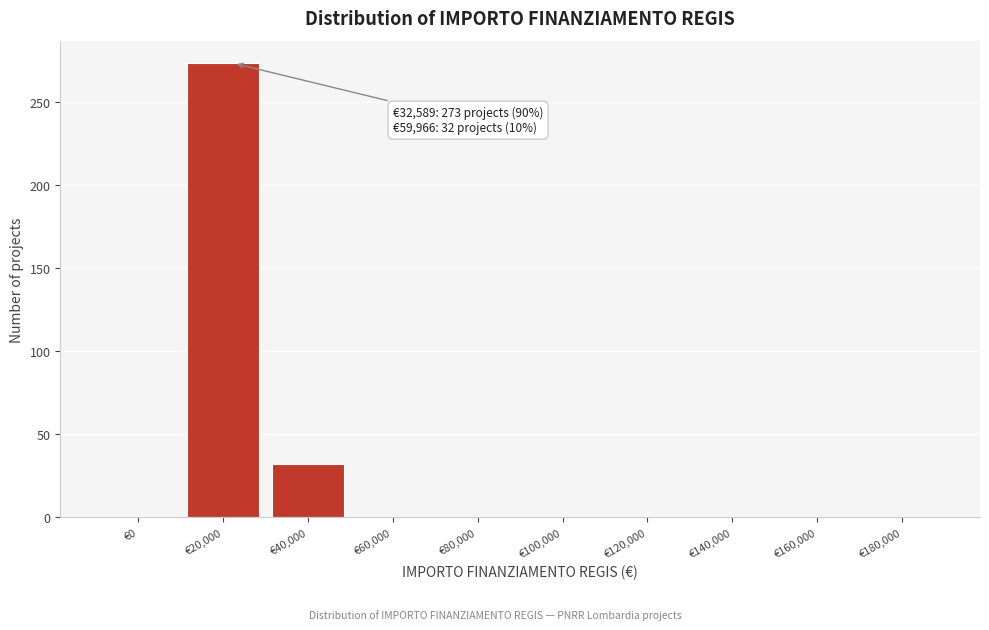

Reading left to right, list all the values displayed in this chart.

€0=0	€20,000=273	€40,000=32	€60,000=0	€80,000=0	€100,000=0	€120,000=0	€140,000=0	€160,000=0	€180,000=0